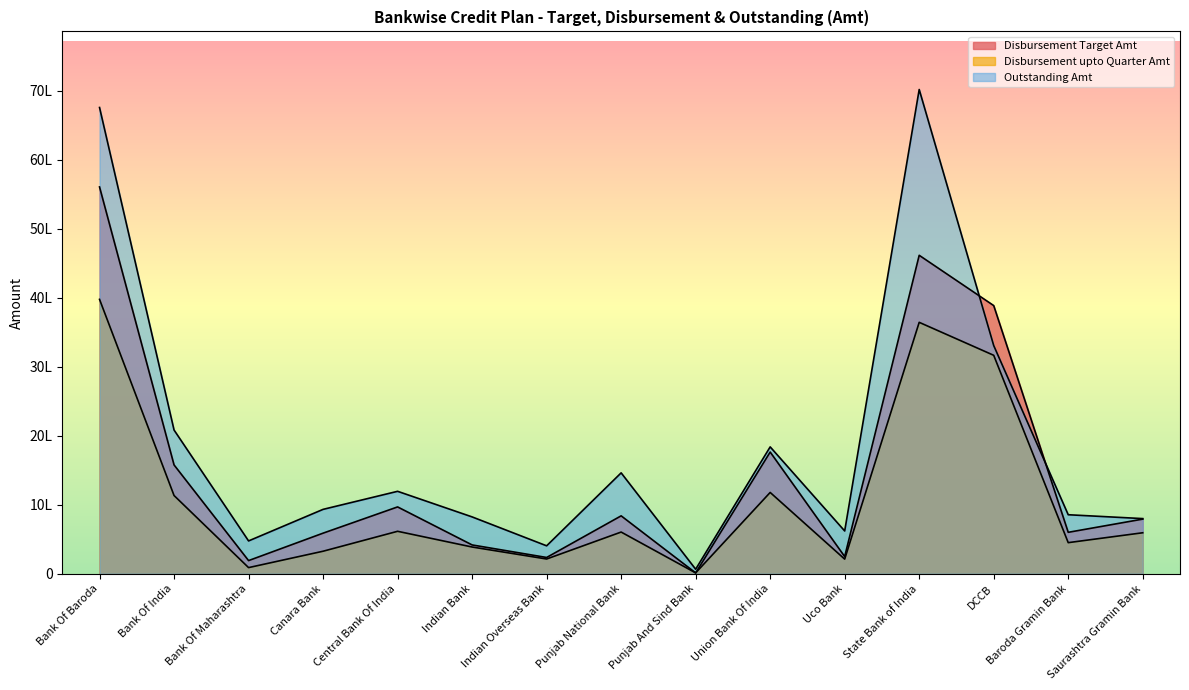

Where is Disbursement Target Amt nearest to the value 2809464?

Union Bank Of India